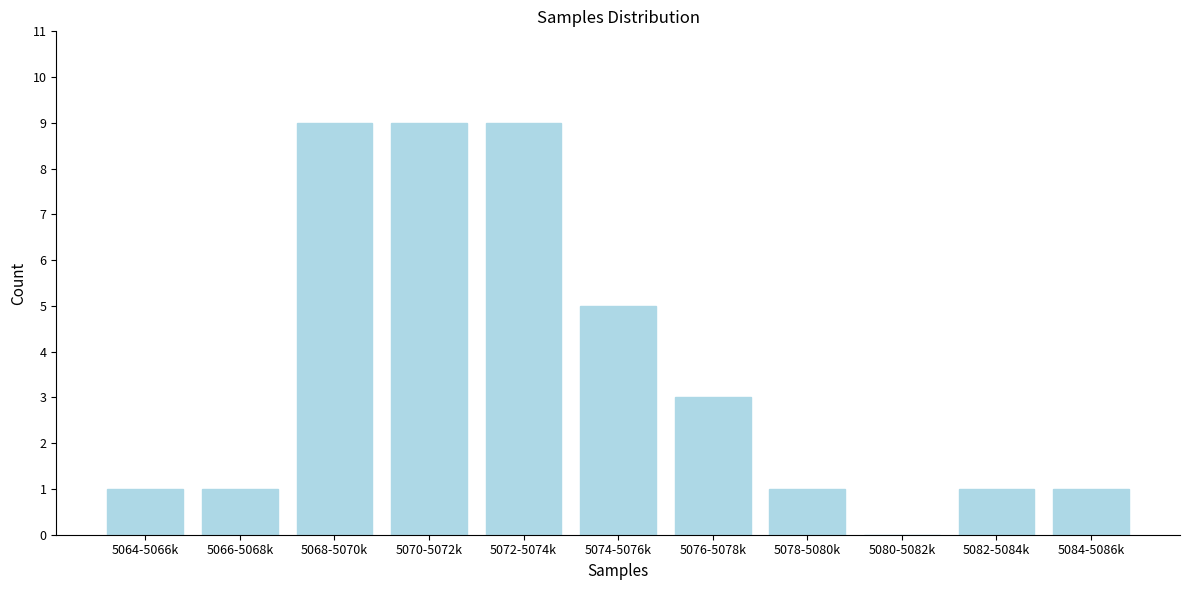

Reading left to right, extract all data points from this chart.

5064-5066k=1	5066-5068k=1	5068-5070k=9	5070-5072k=9	5072-5074k=9	5074-5076k=5	5076-5078k=3	5078-5080k=1	5080-5082k=0	5082-5084k=1	5084-5086k=1